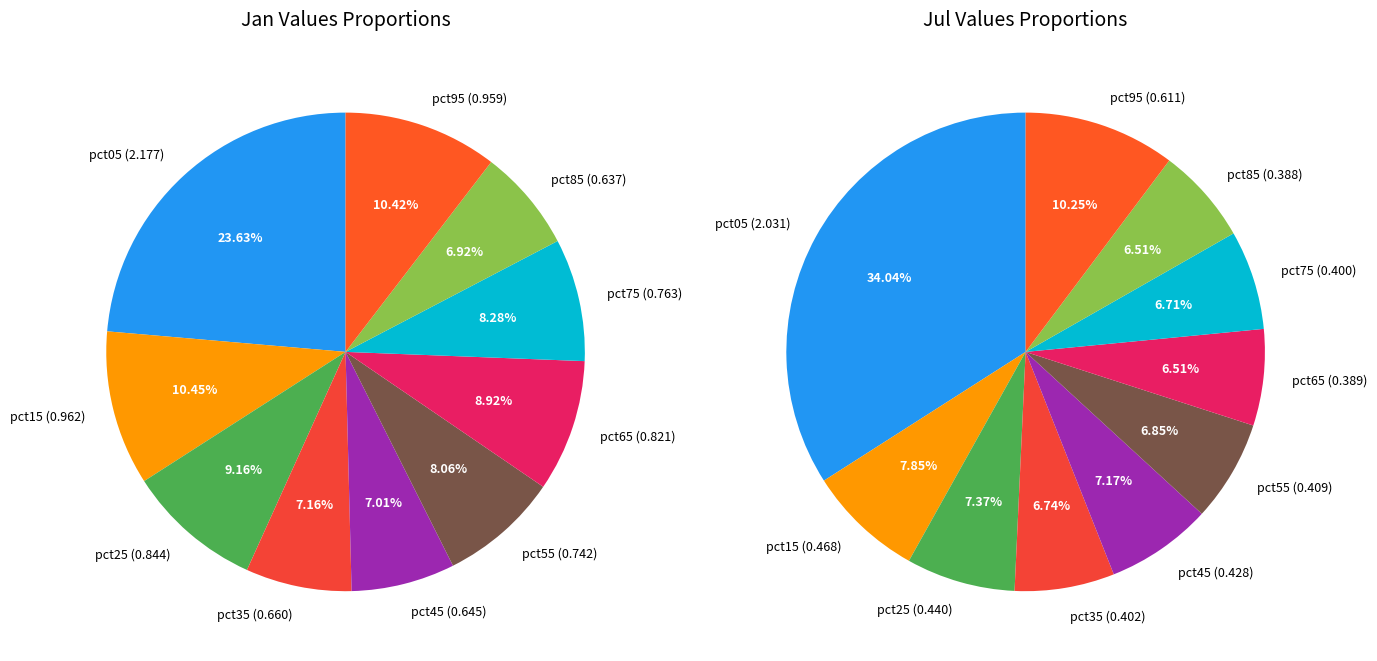

Count the number of slices in the pie.

10